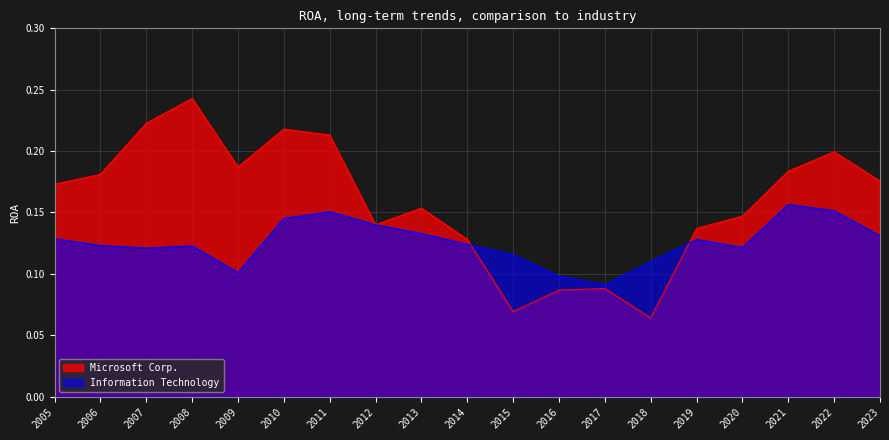

Is the value of Information Technology at 2014 greater than the value of Microsoft Corp. at 2010?

No